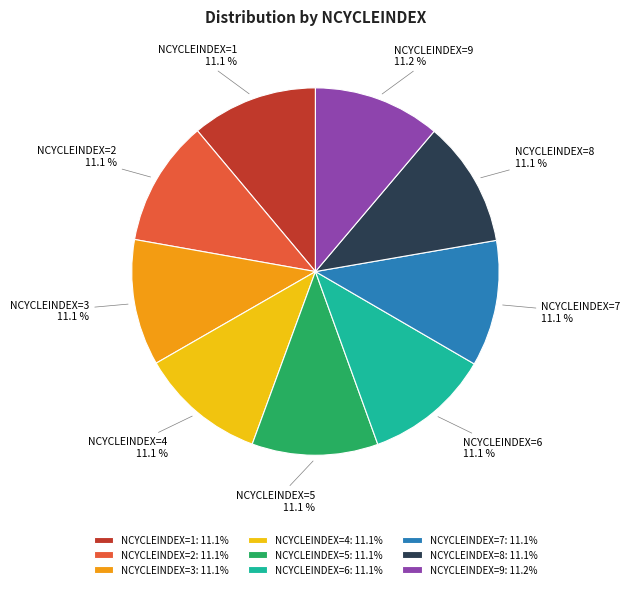

Does NCYCLEINDEX=3: 11.1% account for over 50% of the chart?

No